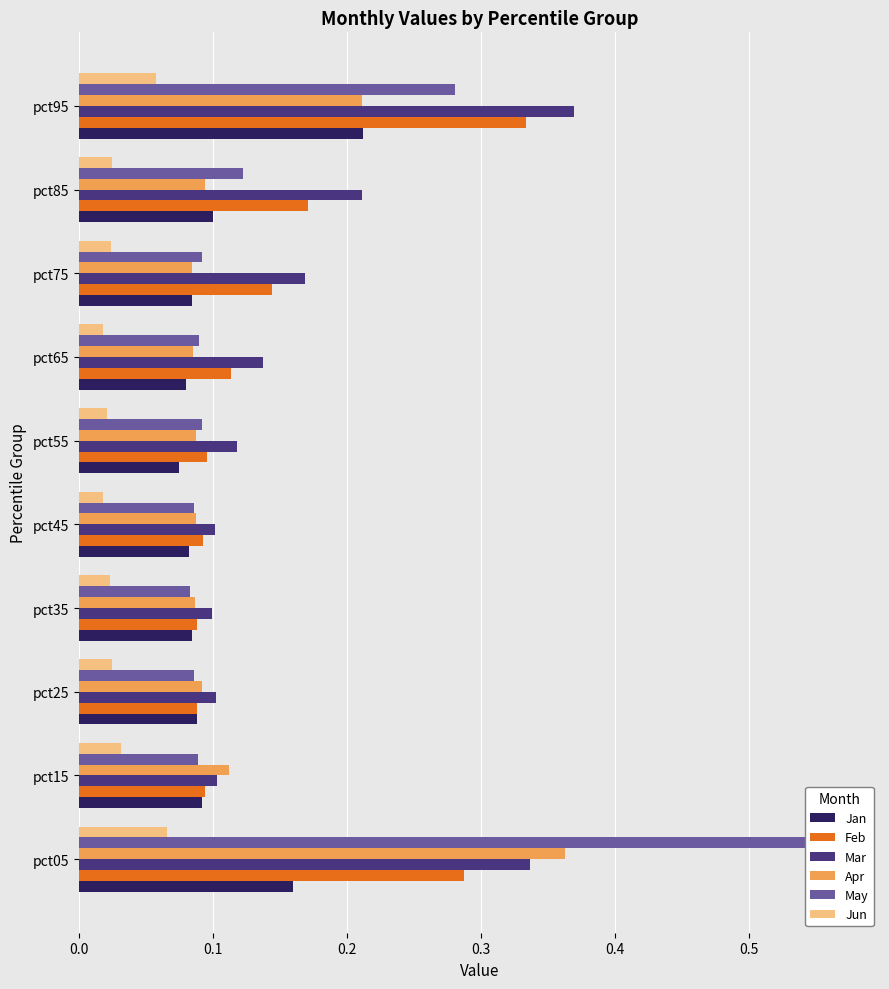

What are all the series names shown in the legend?

Jan, Feb, Mar, Apr, May, Jun